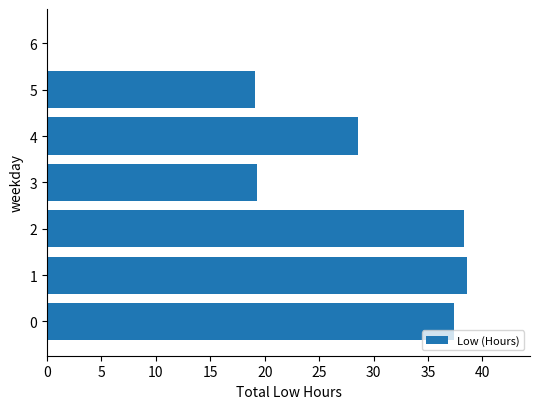

True or false: the data shows 38.6 at 1.

True